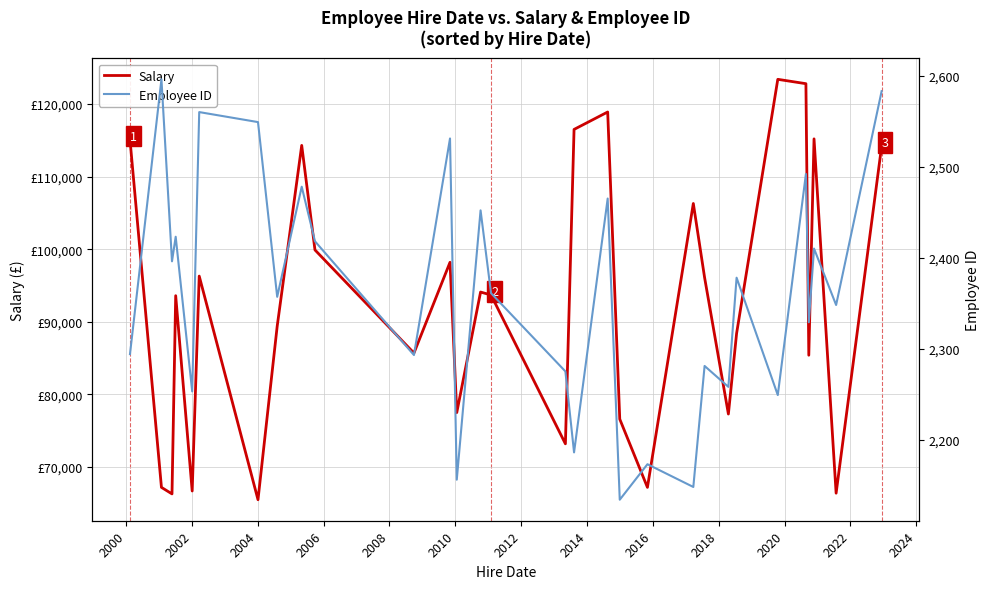

What is the difference between the highest and lowest values at 2014?

111822